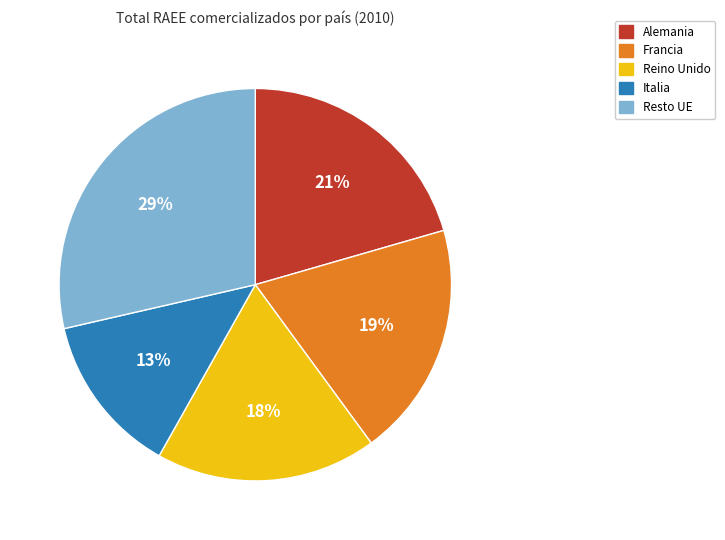

How many slices are in this pie chart?

5